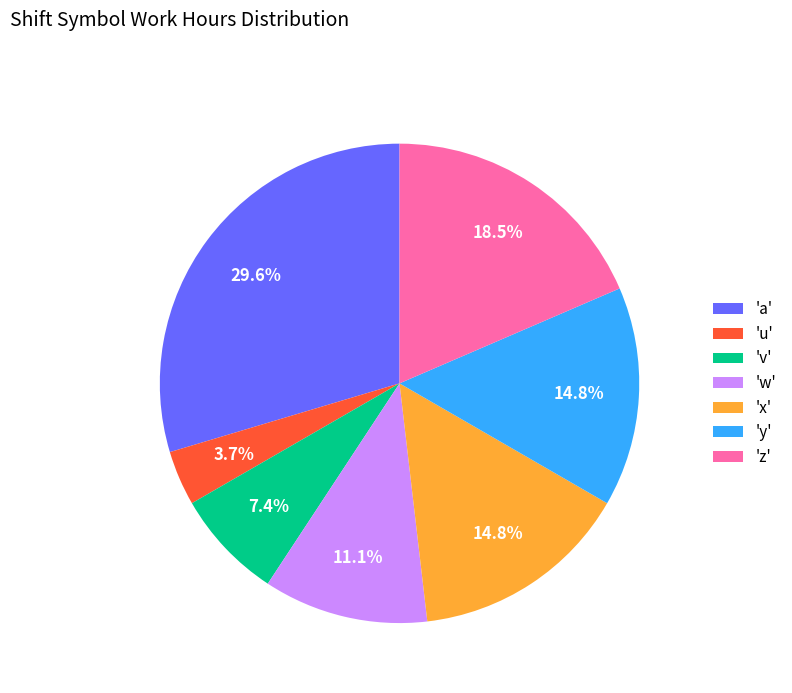

What percentage do 'v' and 'y' together represent?

22.2%